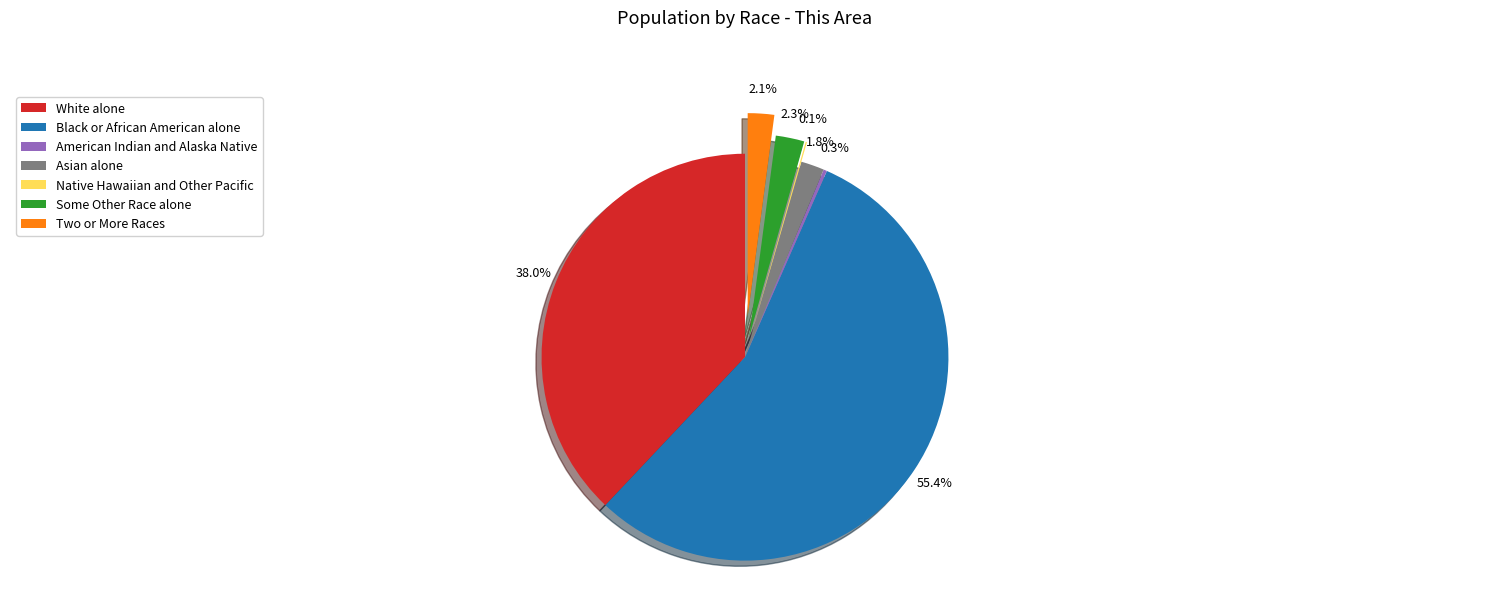

Which category has the biggest portion of the pie?

Black or African American alone